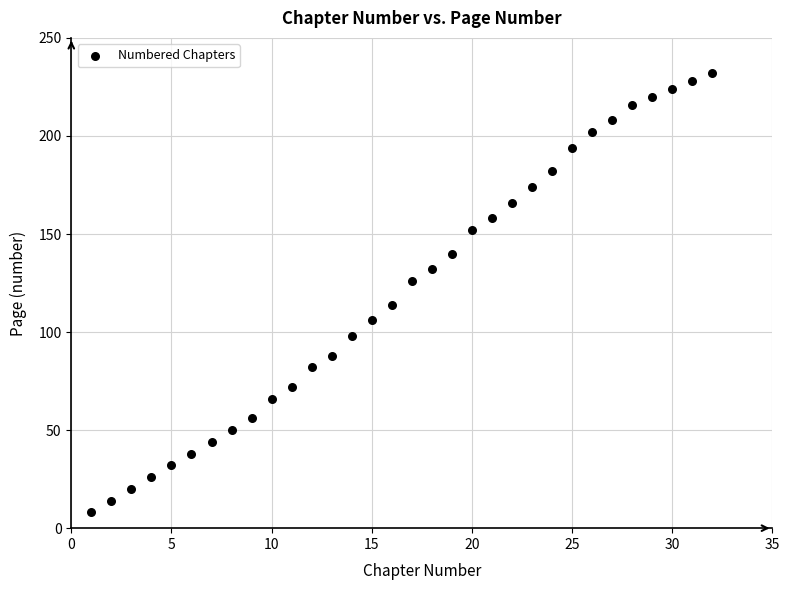

What is the range of X values (max minus min)?

31